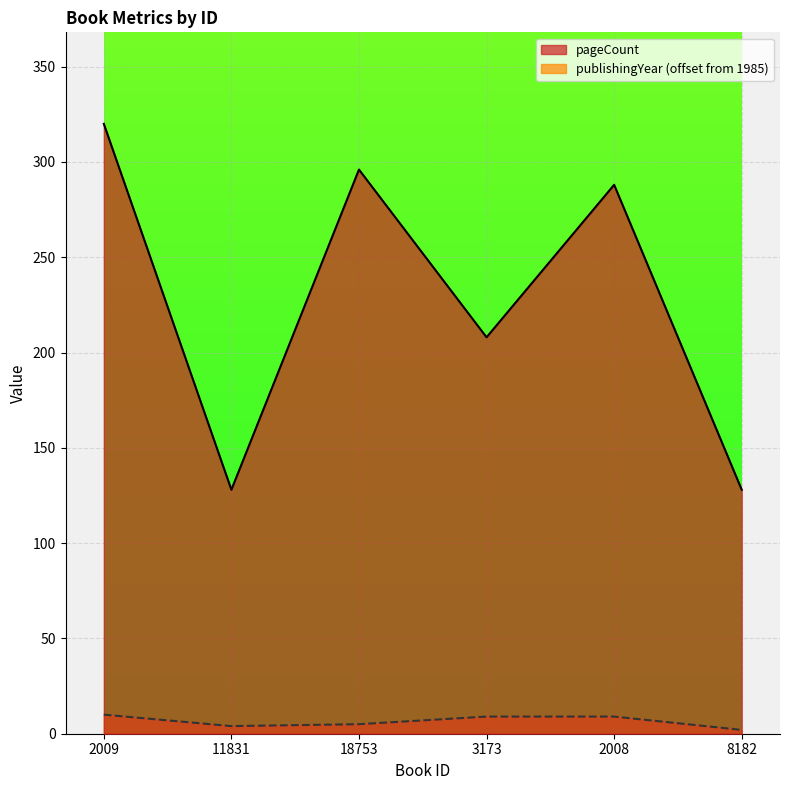

What is the label of the 5th point from the left?

2008